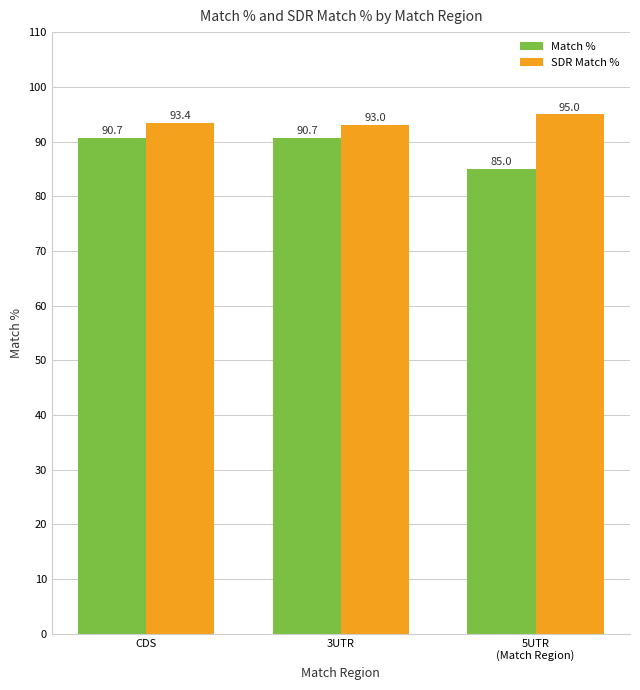

What is the spread (max minus min) of values at 5UTR
(Match Region)?

10.0